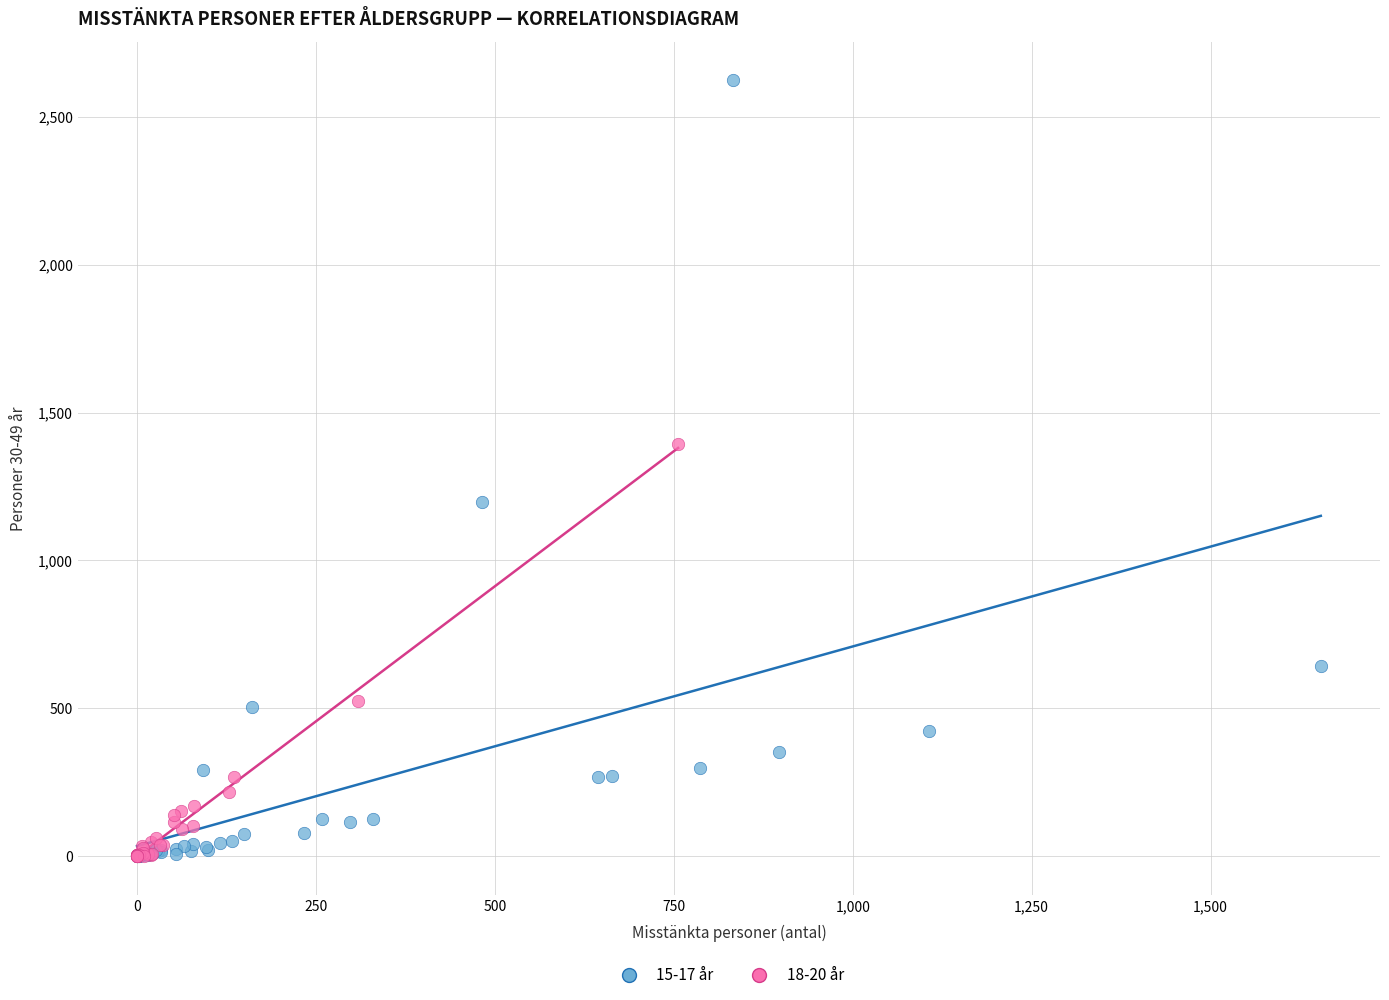

Which series has the widest spread of Y values?

15-17 år